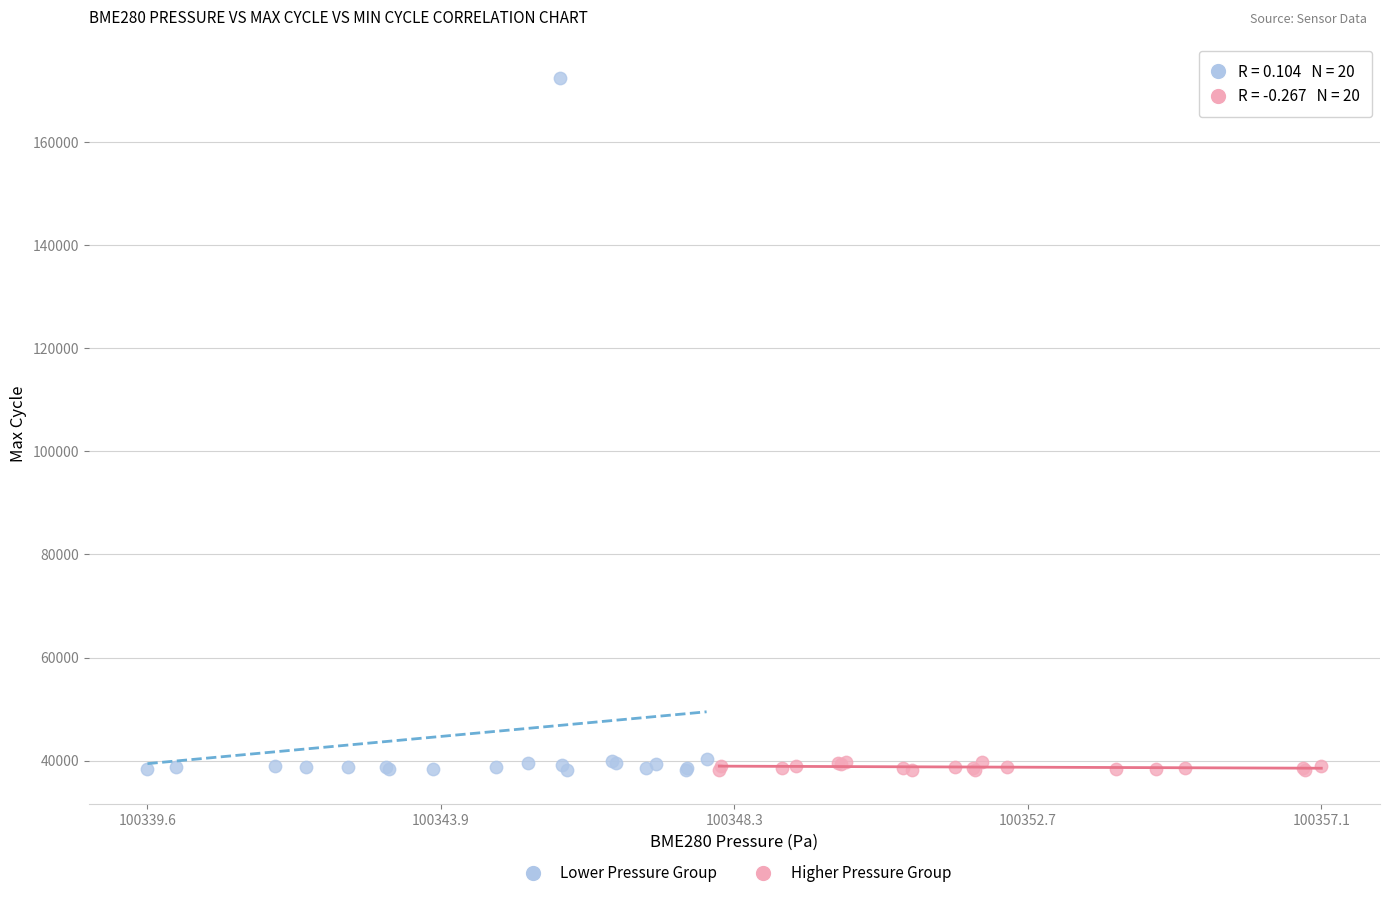

What are all the series names shown in the legend?

Lower Pressure Group, Higher Pressure Group